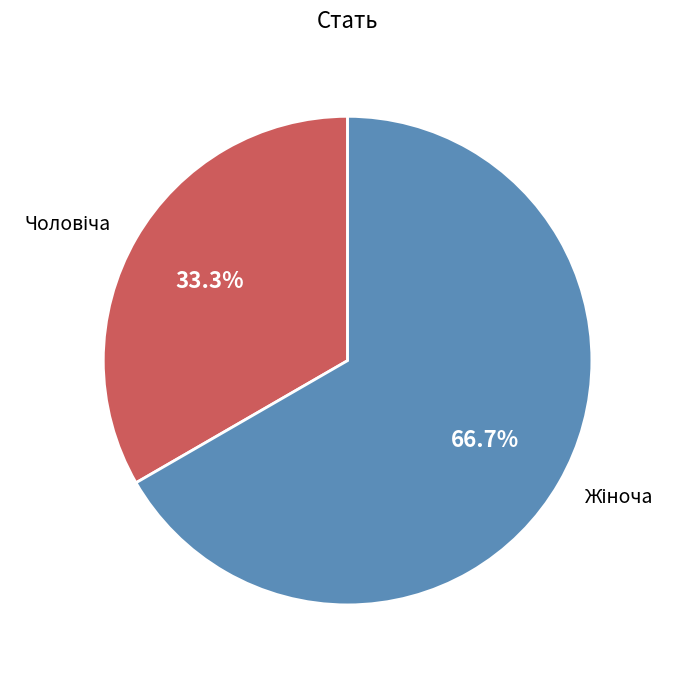

Is there a majority slice in this chart?

Yes